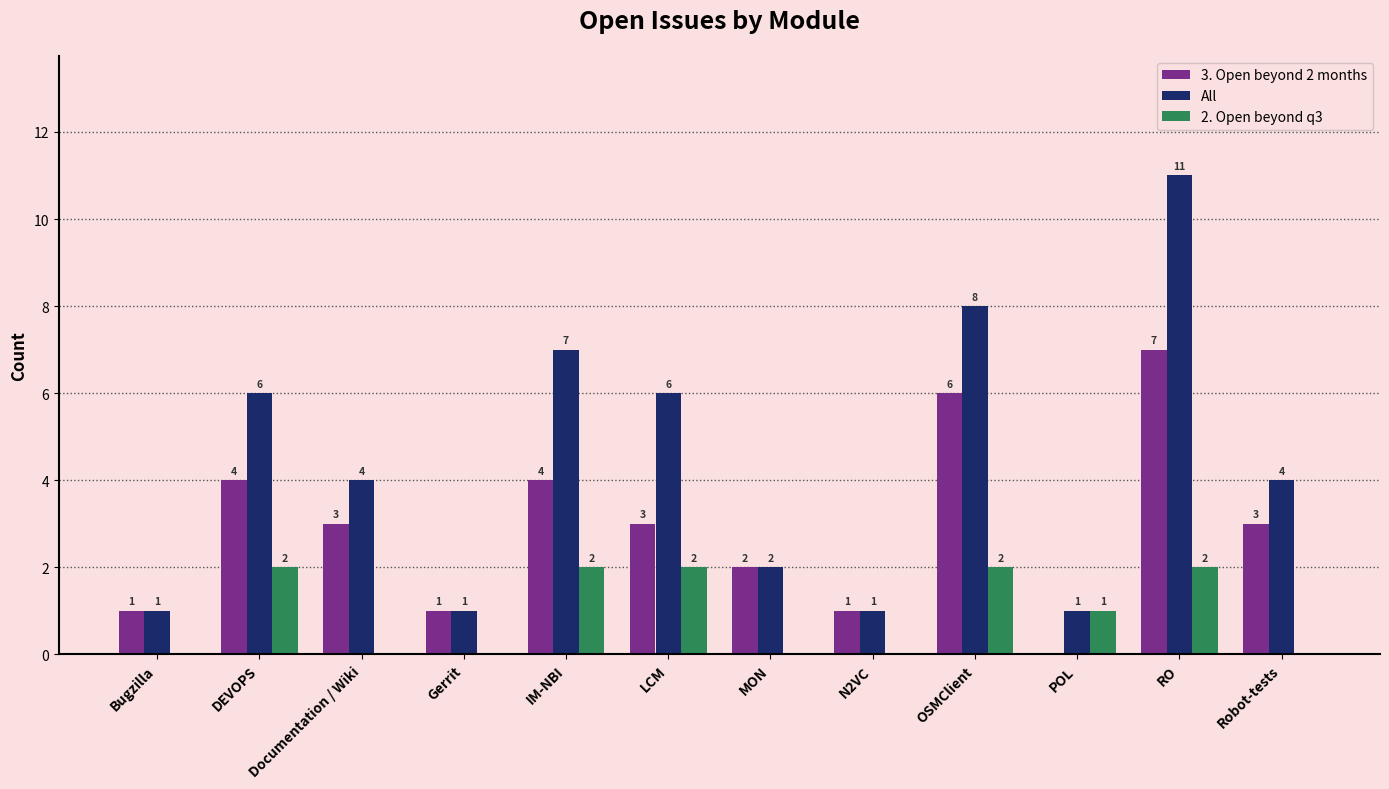

At which category does the chart reach its peak across all series?

RO